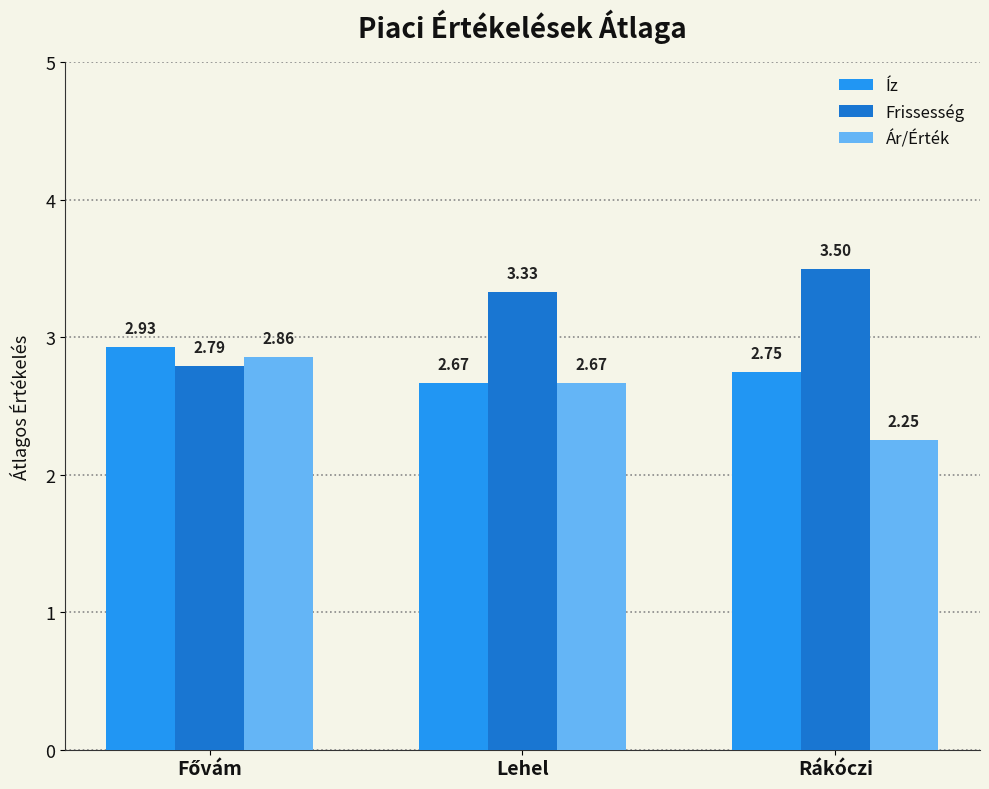

At which label does Ár/Érték reach its minimum?

Rákóczi